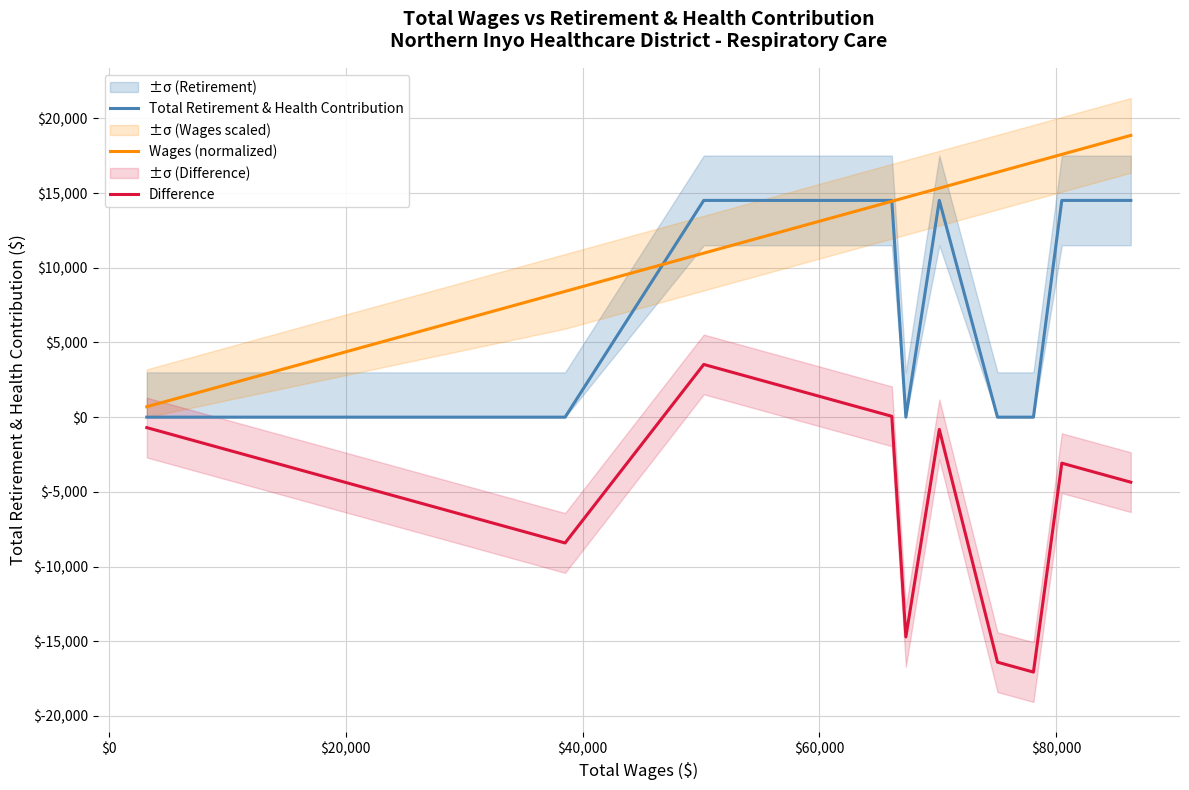

Is this an area chart (filled region under the line)?

No